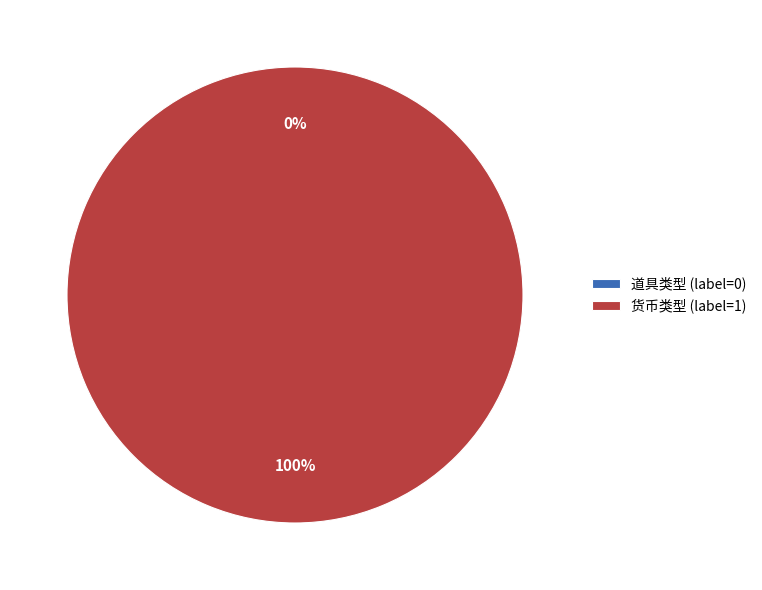

What is the majority slice?

货币类型